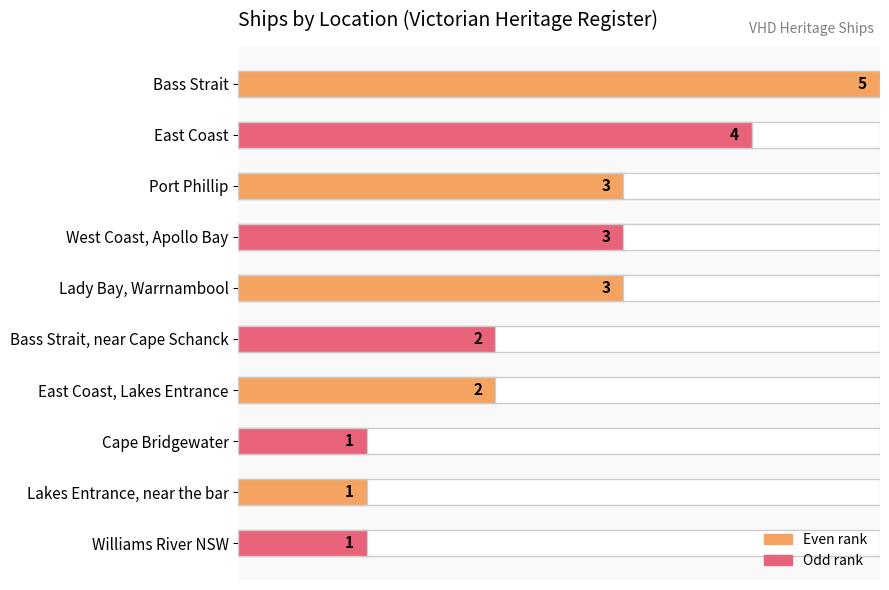

What is the label of the 9th bar from the left?

Lakes Entrance, near the bar